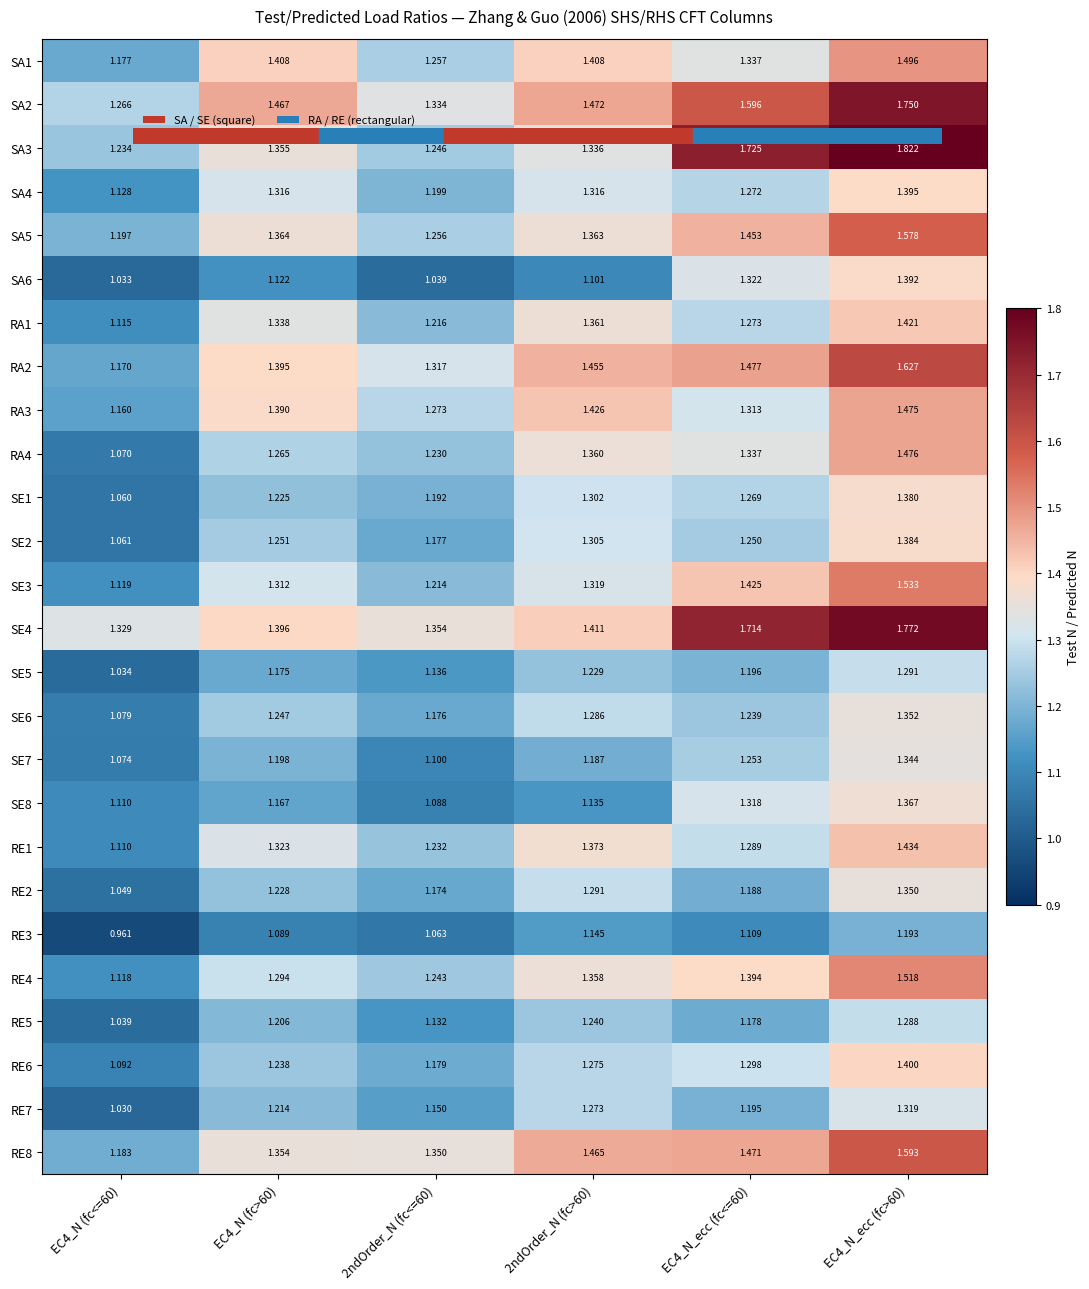

How many categories are shown in the chart?

6